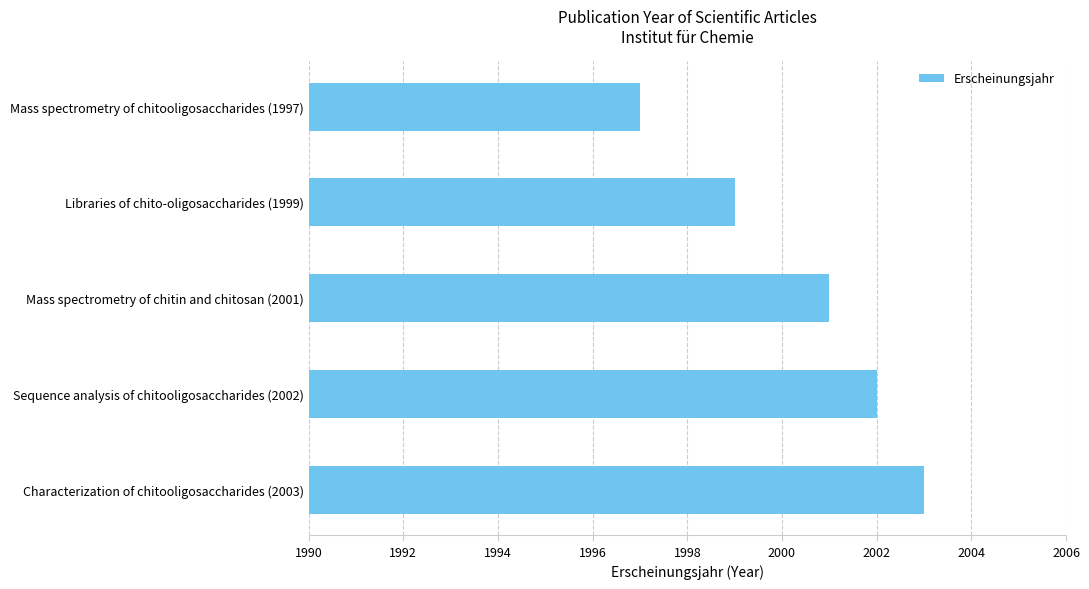

How many bars are there in total?

5